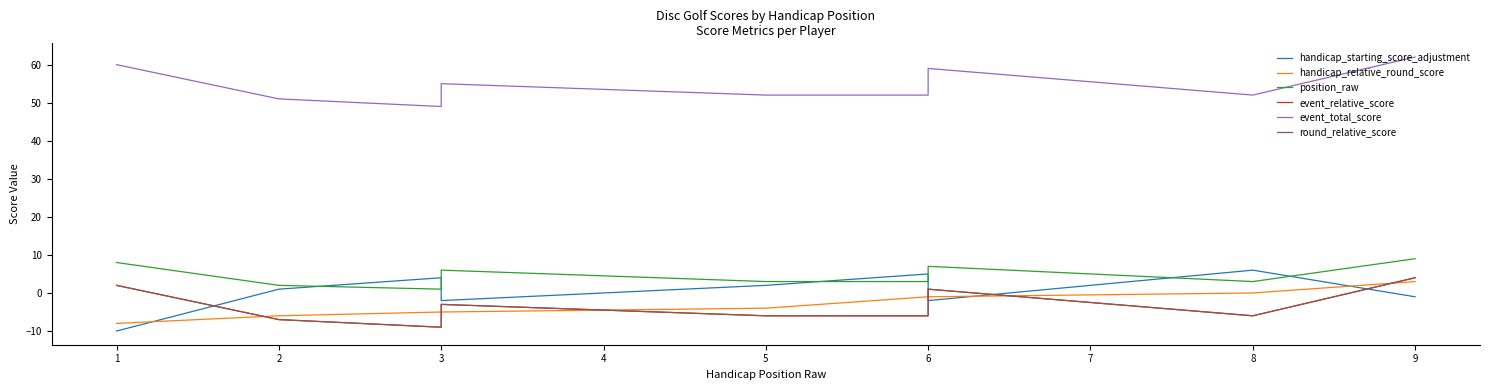

What is the minimum value shown in the chart?

-10